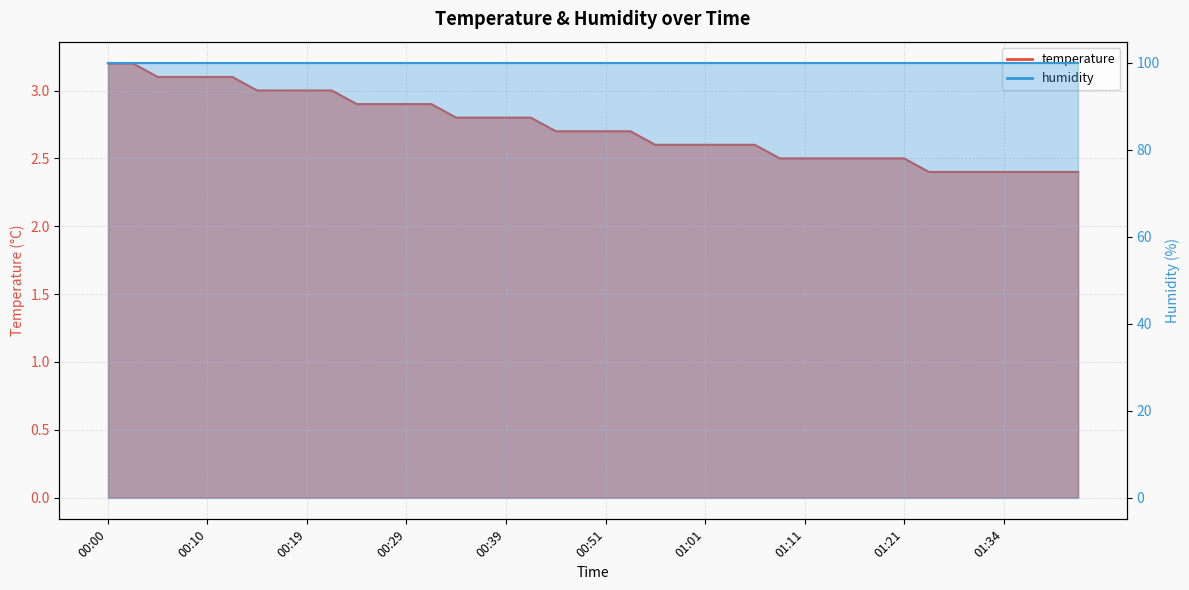

List the labels in order of value, largest first.

00:00, 00:02, 00:05, 00:07, 00:10, 00:12, 00:15, 00:17, 00:19, 00:22, 00:24, 00:27, 00:29, 00:32, 00:34, 00:36, 00:39, 00:41, 00:46, 00:49, 00:51, 00:54, 00:56, 00:59, 01:01, 01:03, 01:06, 01:08, 01:11, 01:13, 01:16, 01:18, 01:21, 01:26, 01:28, 01:32, 01:34, 01:36, 01:39, 01:41